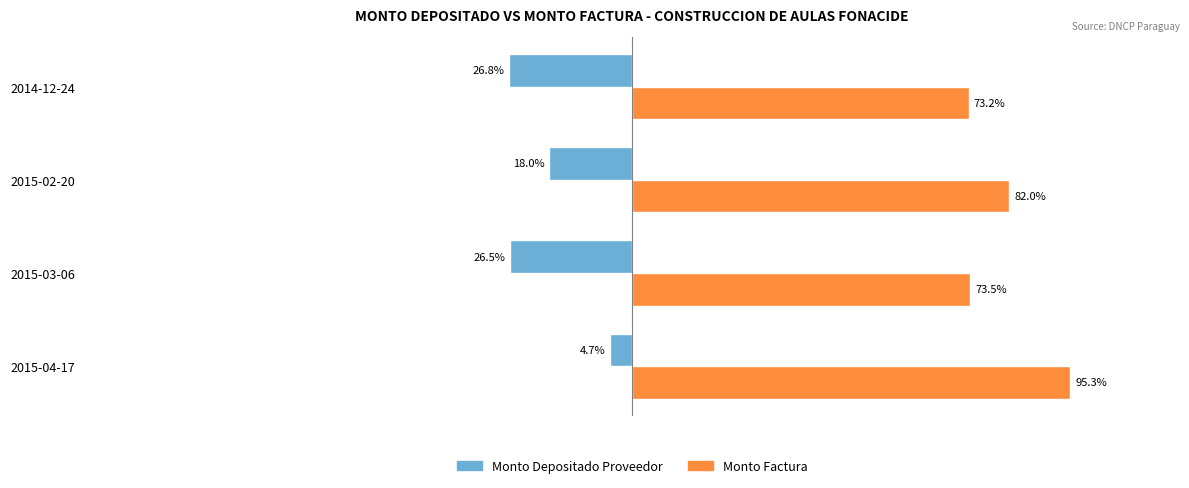

At which category is the sum across all series the highest?

2015-04-17